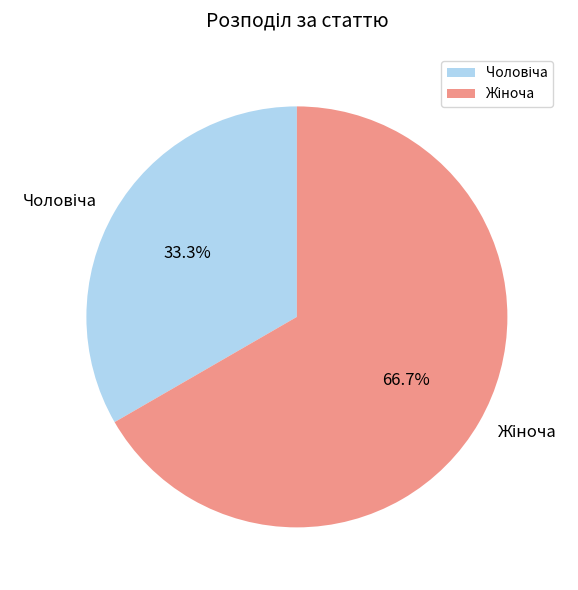

Is there any slice that represents more than half of the pie?

Yes